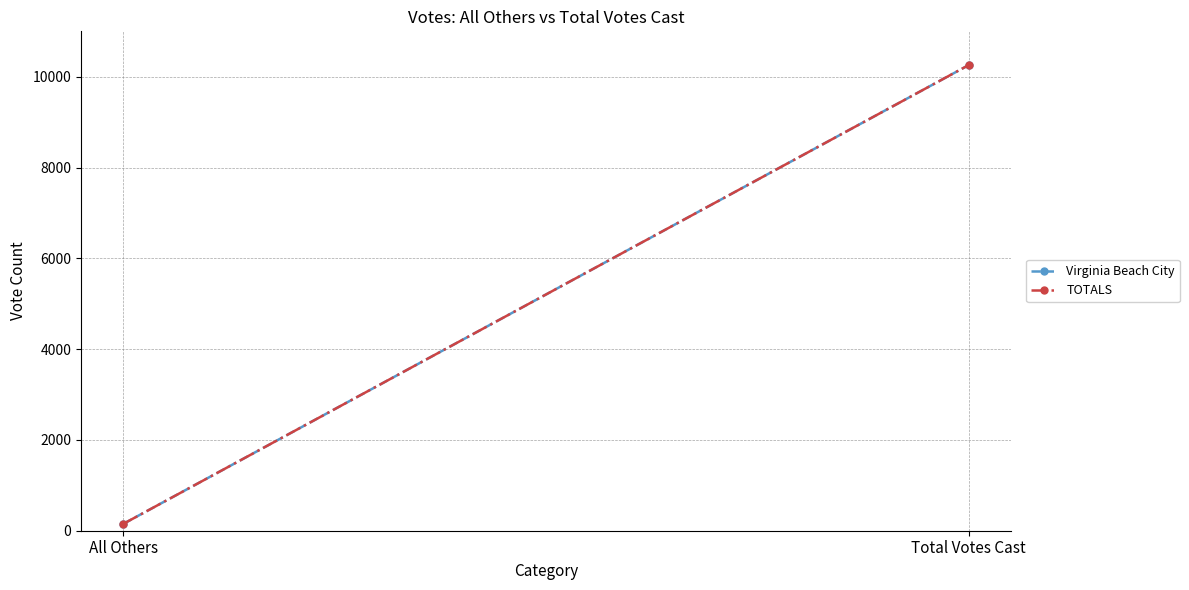

What is the difference between the maximum and minimum values in the TOTALS series?

10105